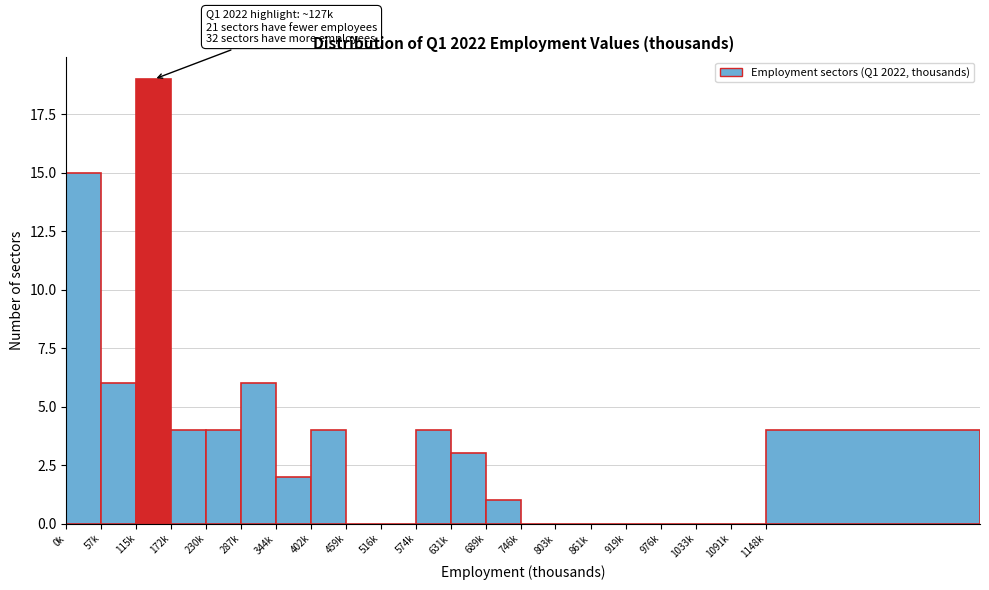

Reading left to right, list all the values displayed in this chart.

0k=15	57k=6	115k=19	172k=4	230k=4	287k=6	344k=2	402k=4	459k=0	516k=0	574k=4	631k=3	689k=1	746k=0	803k=0	861k=0	919k=0	976k=0	1033k=0	1091k=0	1148k=4